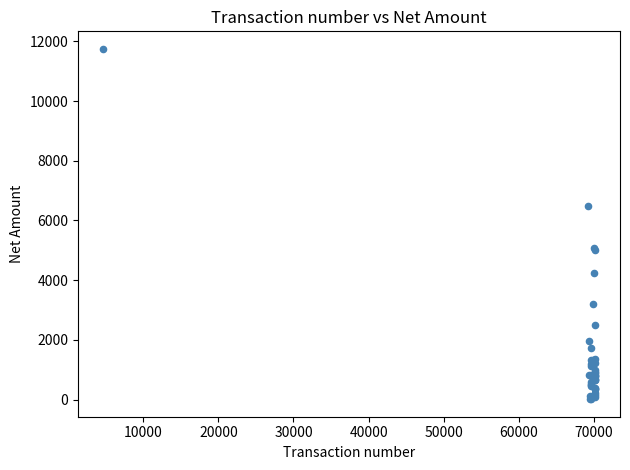

What Y value in the scatter plot is closest to 5881?

6500.0